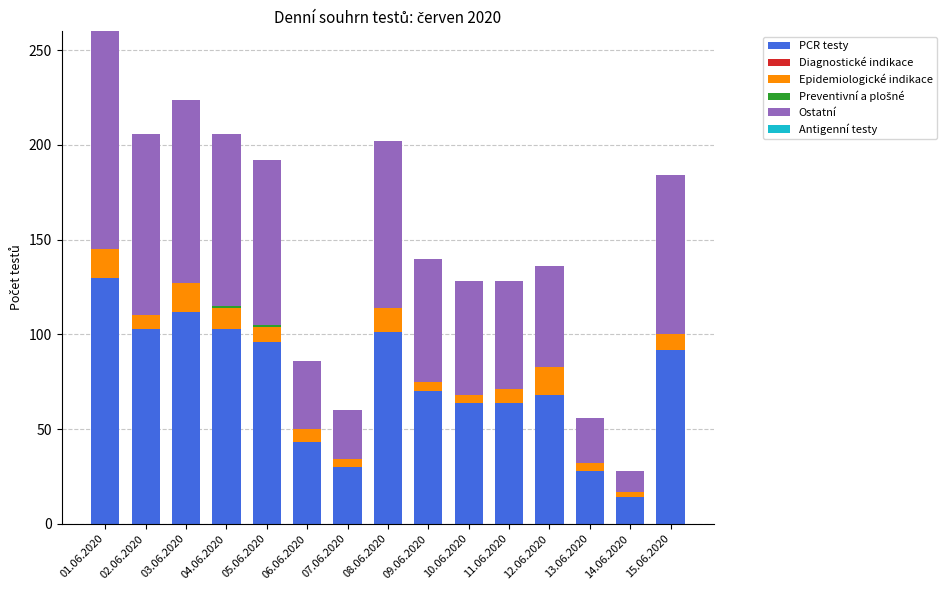

Which category has the highest value in the PCR testy series?

01.06.2020